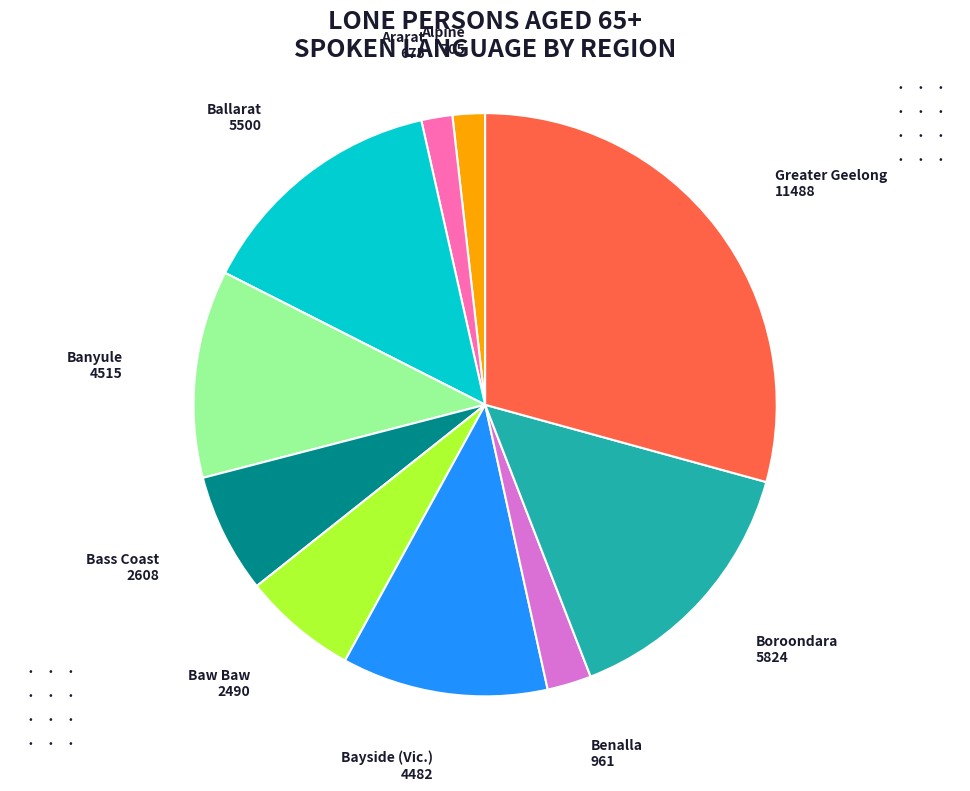

Count the number of slices in the pie.

10